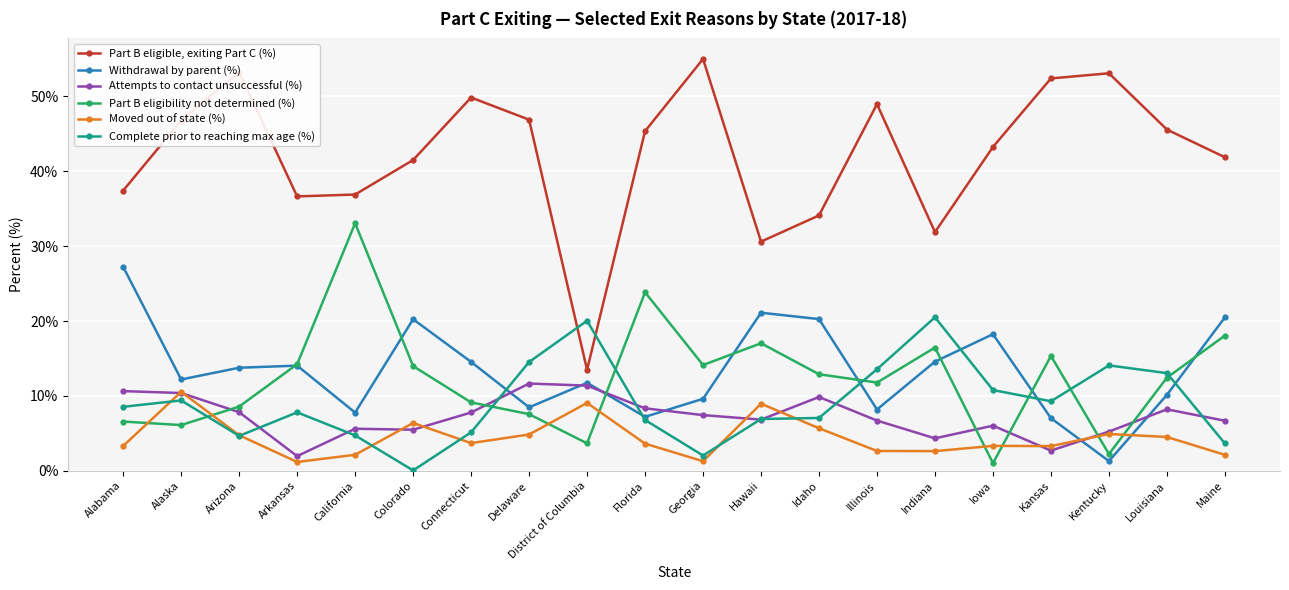

Is this an area chart (filled region under the line)?

No